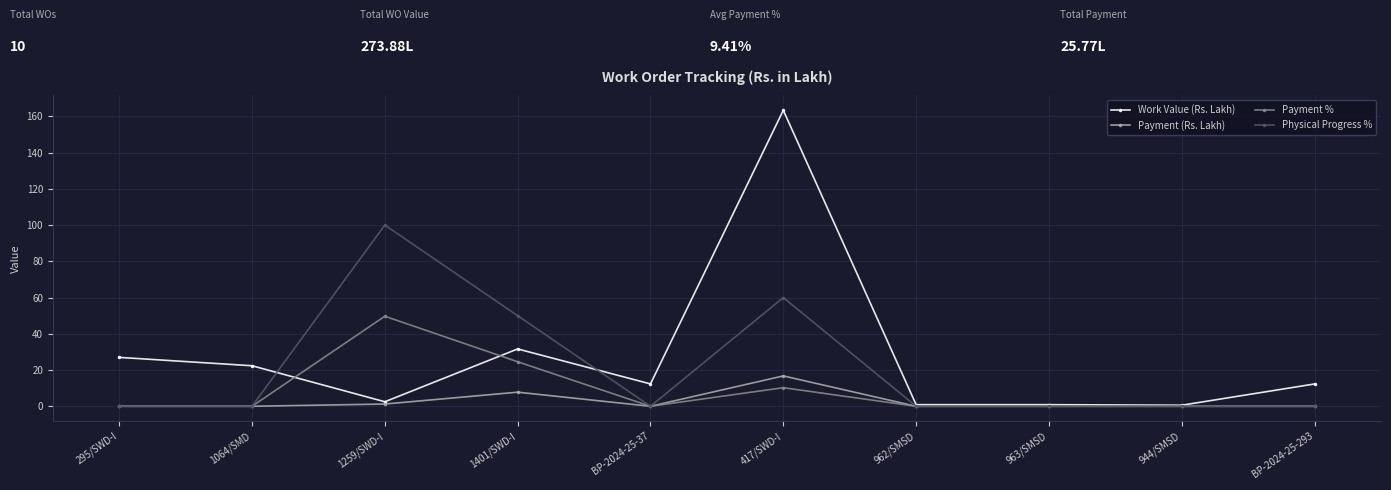

At which category does Payment % reach its first local peak?

1259/SWD-I